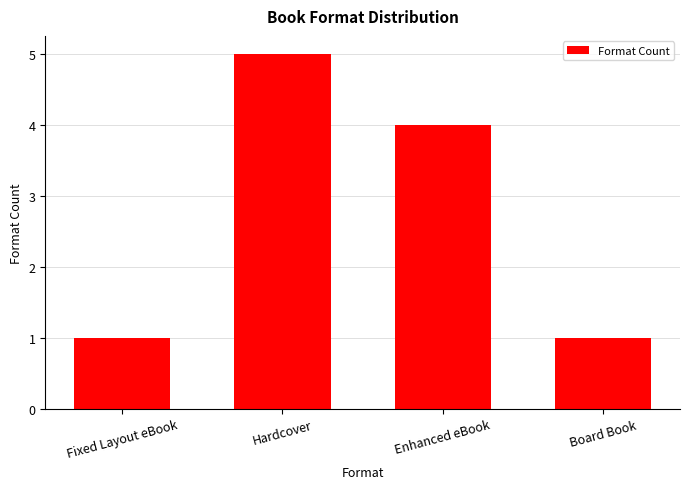

What is the value of the 4th bar from the left?

1